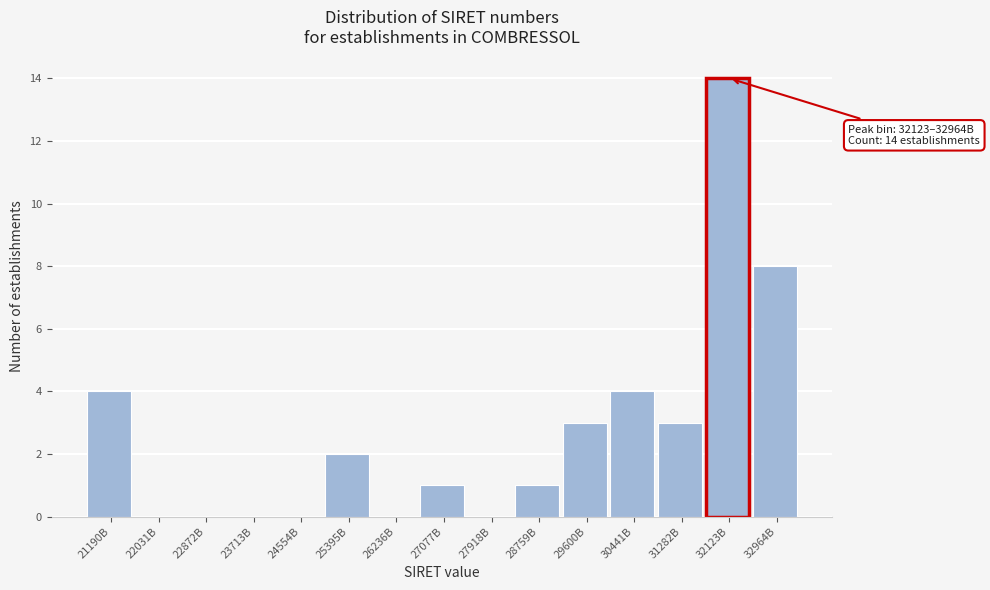

Reading right to left, list all the values displayed in this chart.

32964B=8	32123B=14	31282B=3	30441B=4	29600B=3	28759B=1	27918B=0	27077B=1	26236B=0	25395B=2	24554B=0	23713B=0	22872B=0	22031B=0	21190B=4